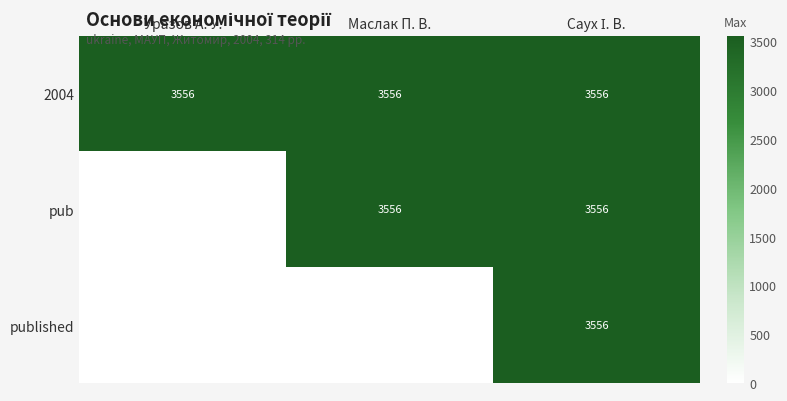

What is the sum of all Уразов А. У. values?

3556